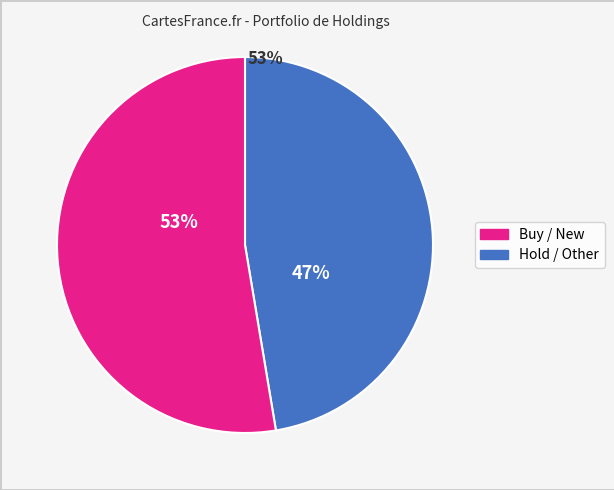

Is there a majority slice in this chart?

Yes